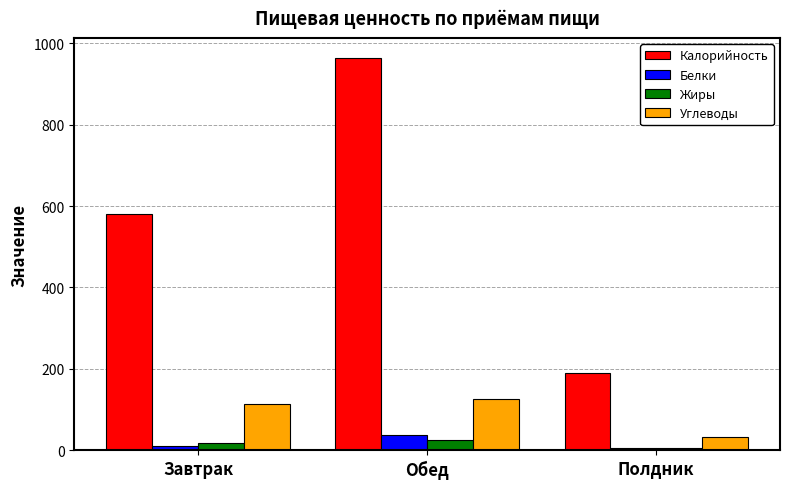

What is the minimum value for Жиры?

4.6